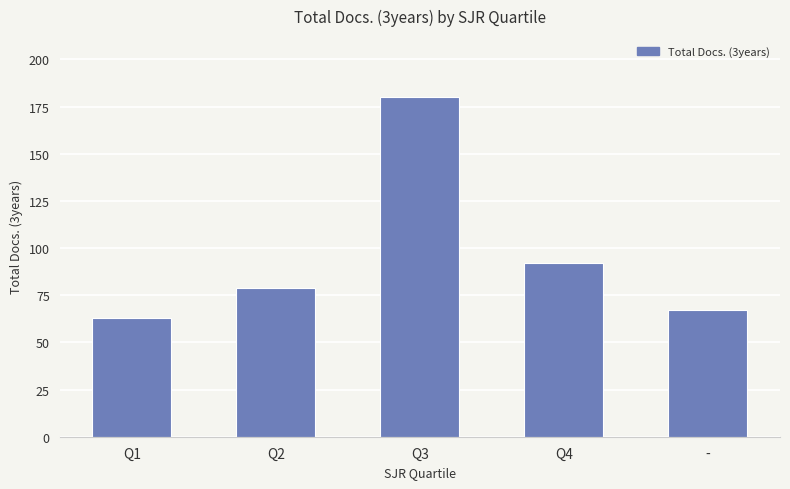

Reading left to right, what are all the values shown in this chart?

63	79	180	92	67